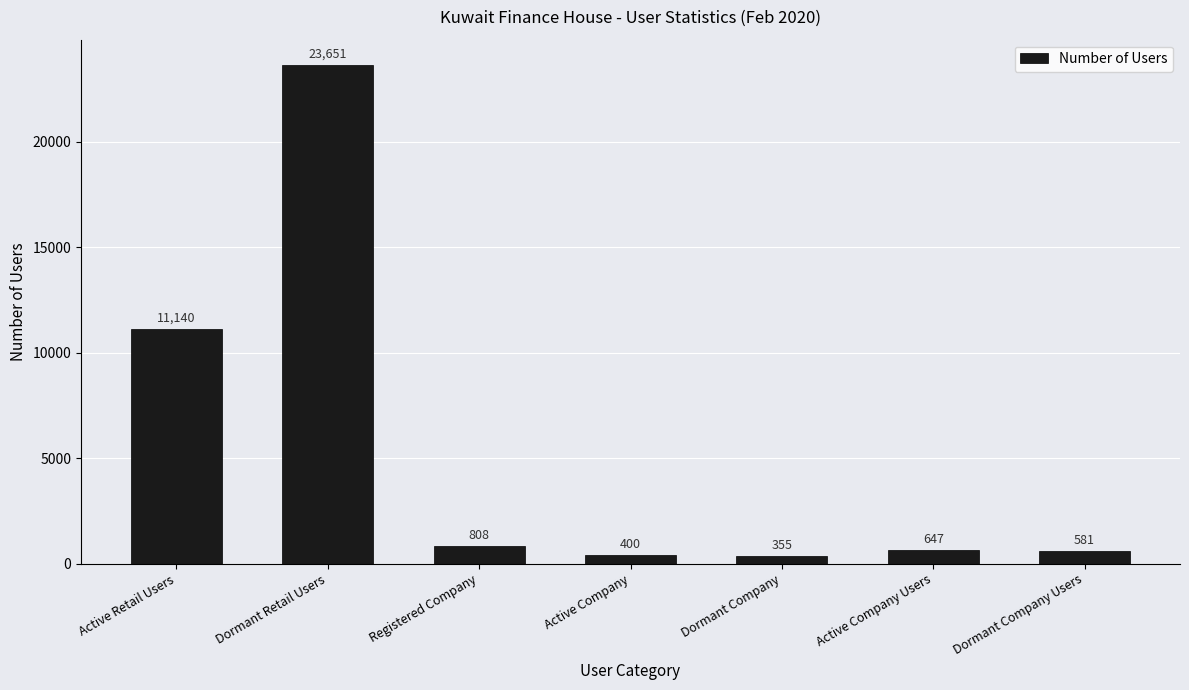

The chart shows a value of 400 at Active Company. True or false?

True